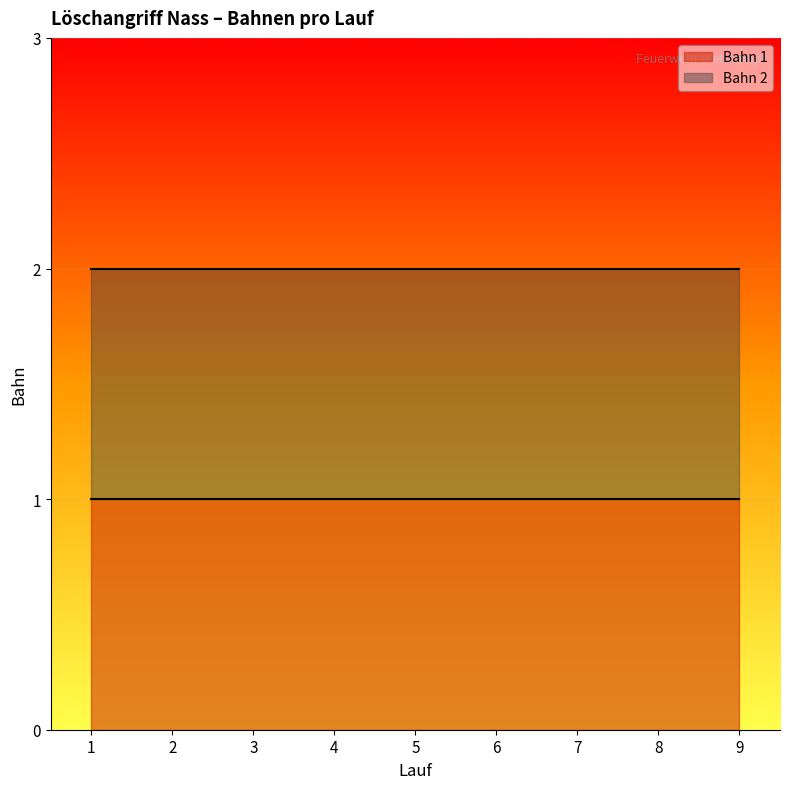

True or false: Bahn 1 and Bahn 2 cross at least once.

False